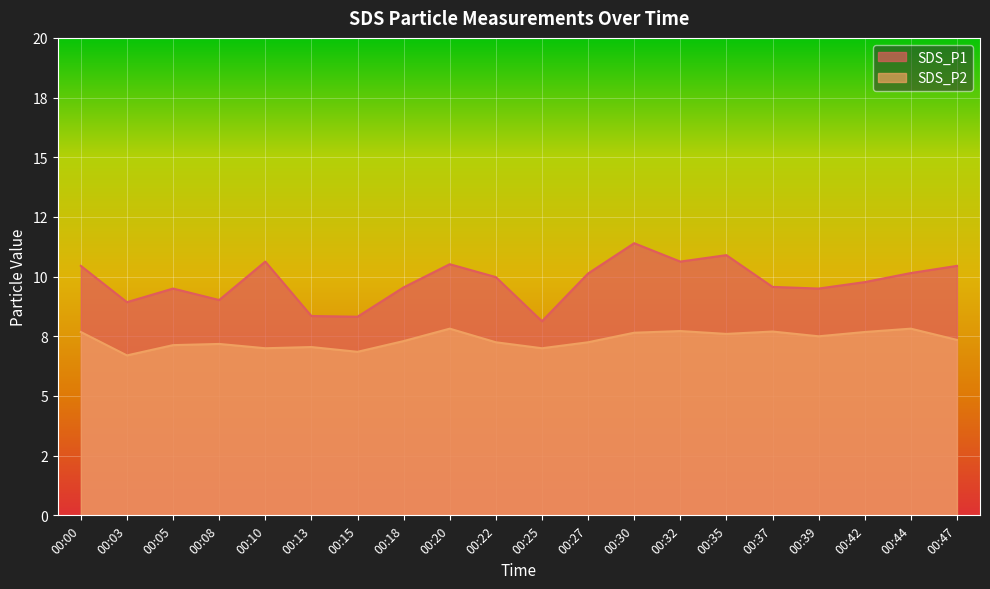

List the series in order of their overall mean, lowest first.

SDS_P2, SDS_P1